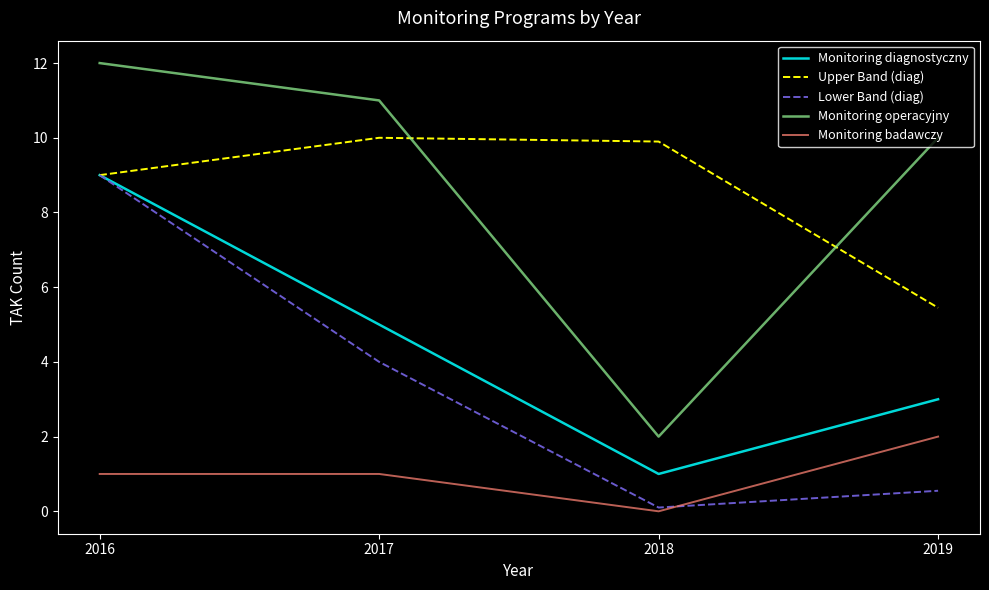

How many Monitoring operacyjny values are between 10 and 12?

3